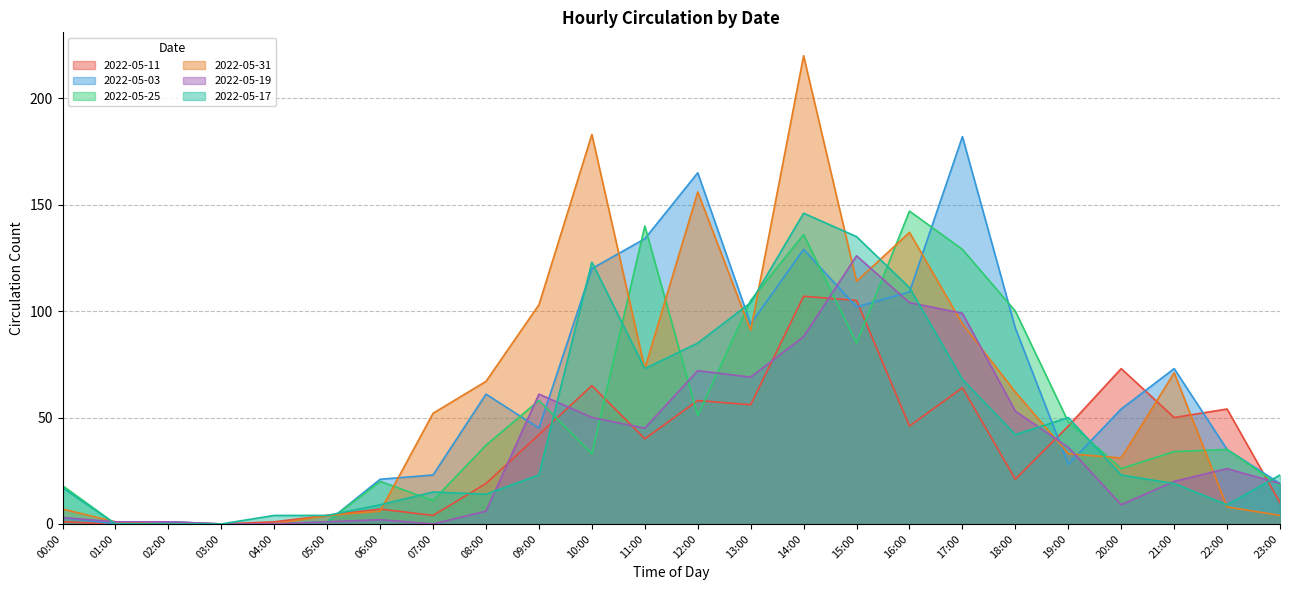

Which category has the highest value in the 2022-05-19 series?

15:00